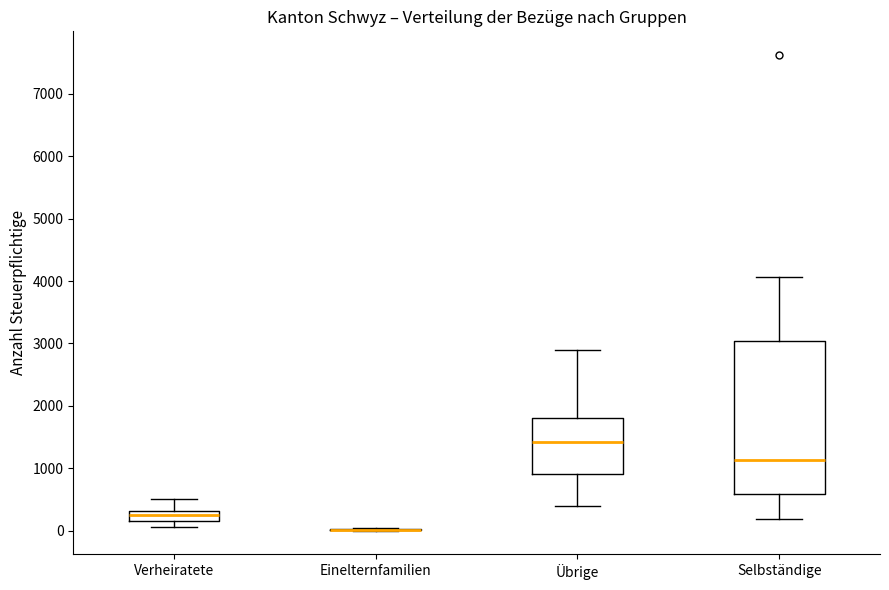

Where is the lower edge of the box for Übrige on the y-axis? The values are not printed on the chart, so give them approximately, as read against the axis.

900